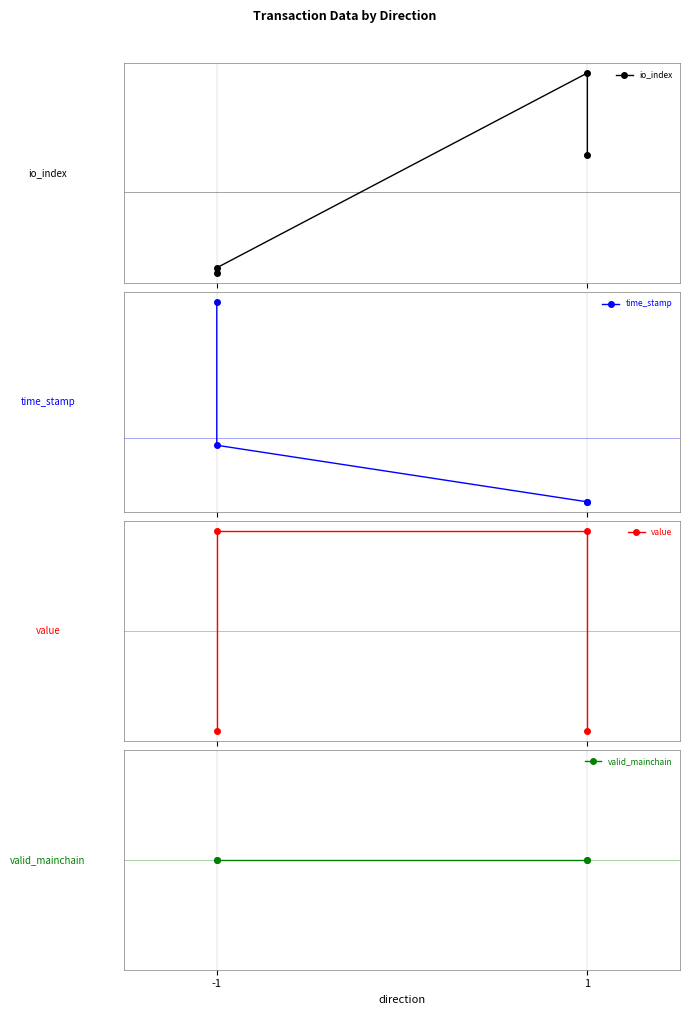

At which label is valid_mainchain closest to 0?

-1